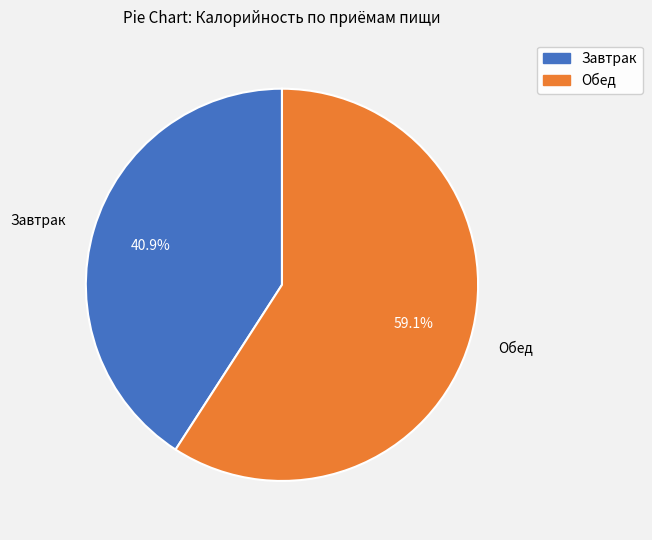

Is Завтрак the majority of the pie?

No